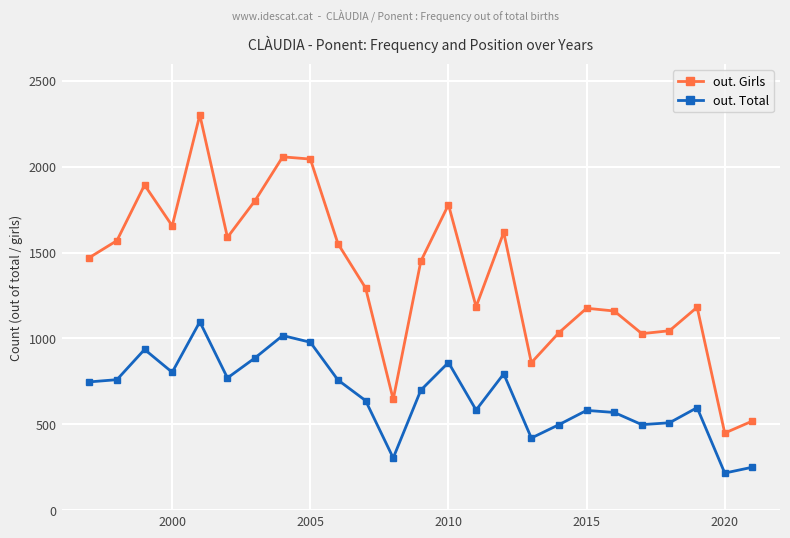

What are all the series names shown in the legend?

out. Girls, out. Total